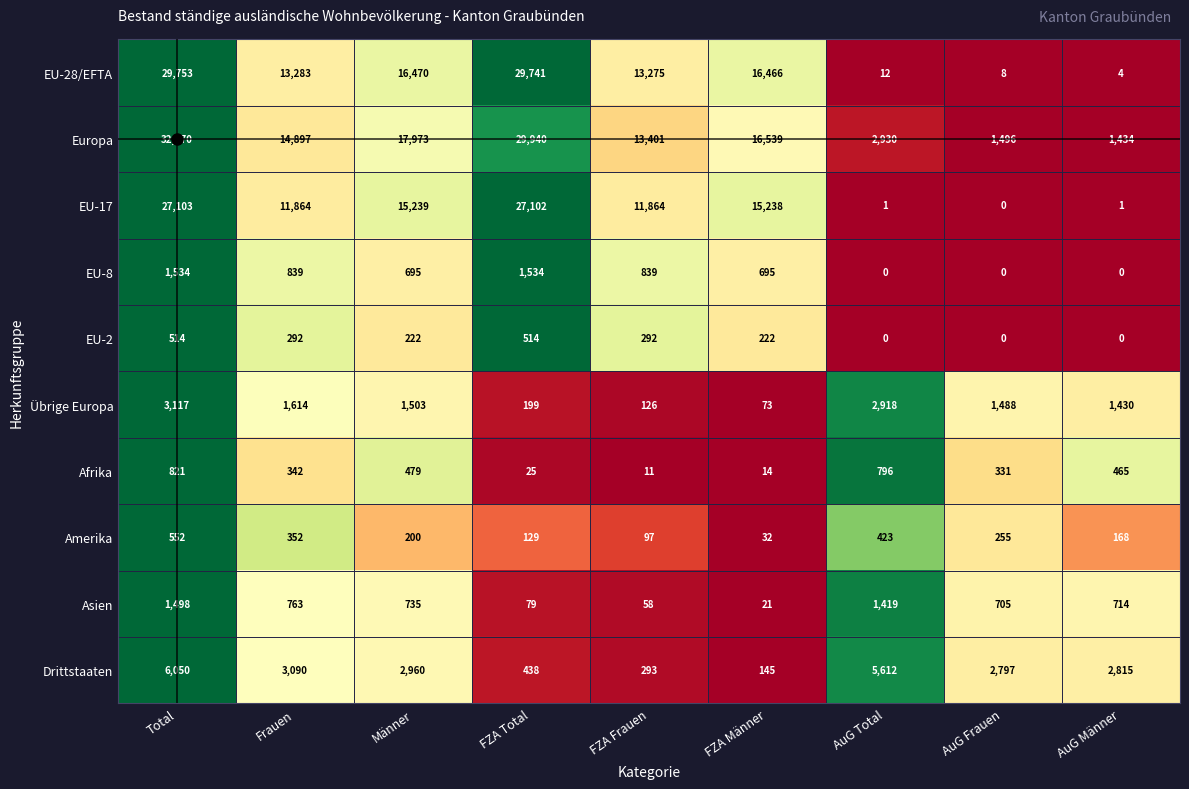

At how many categories does at least one series exceed 0?

9